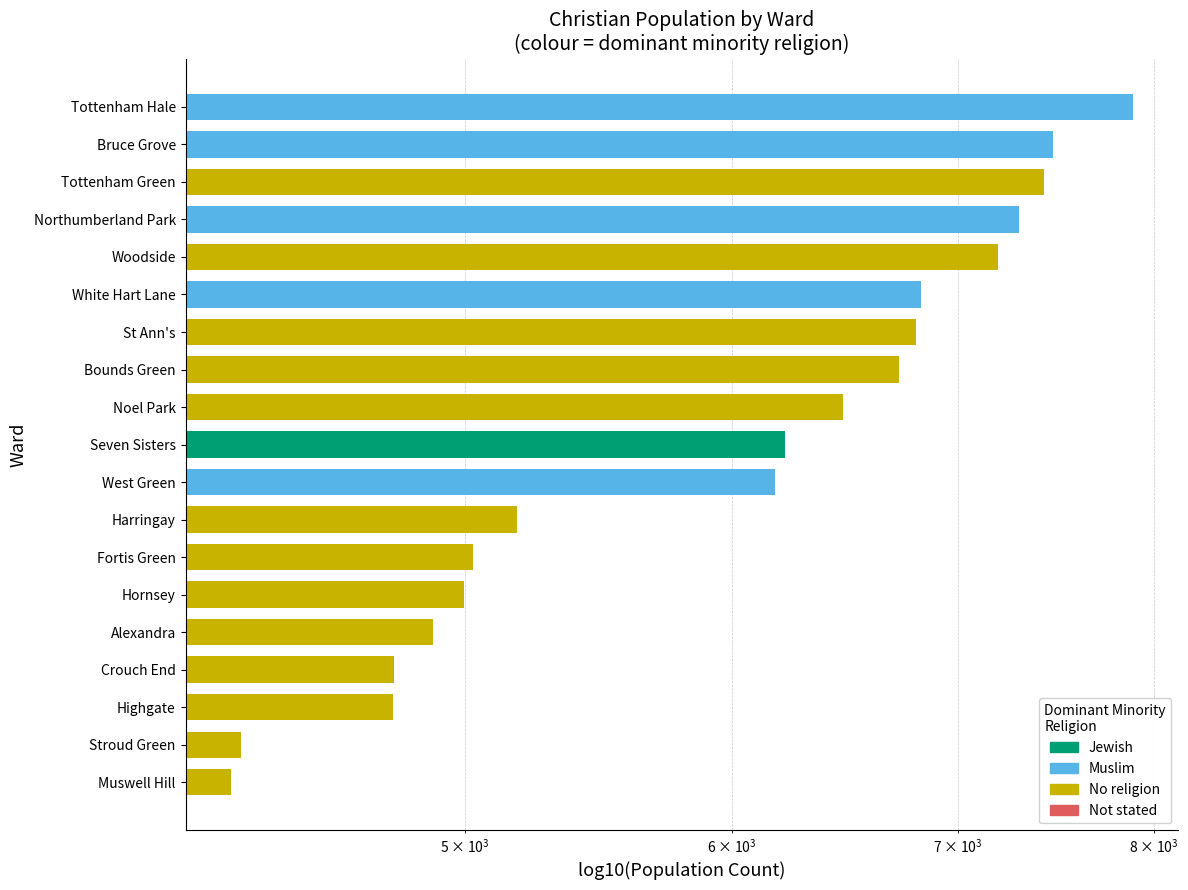

What is the difference between the values at Bruce Grove and Bounds Green?

746